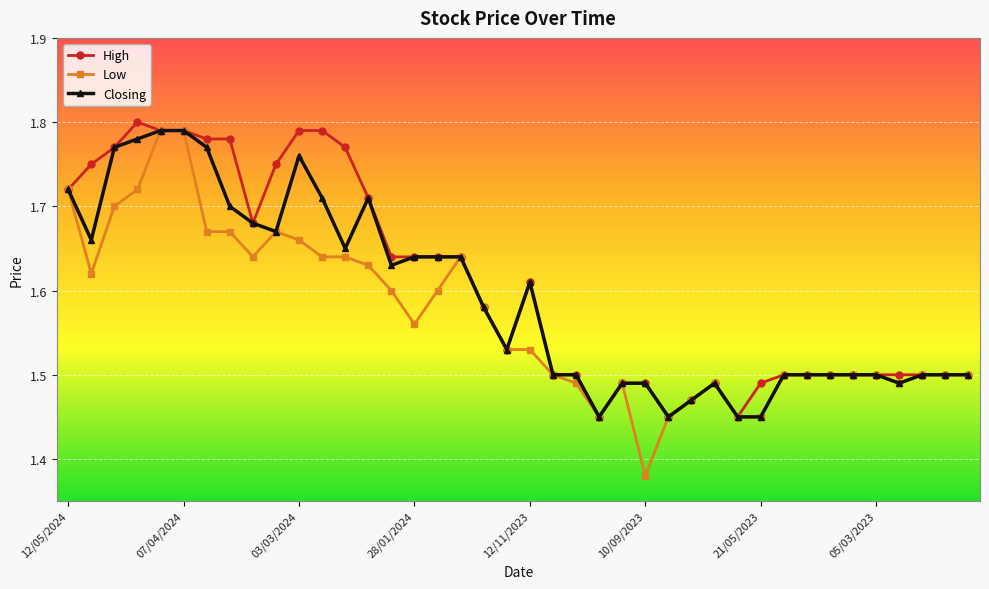

Which series has the widest spread of values?

Low